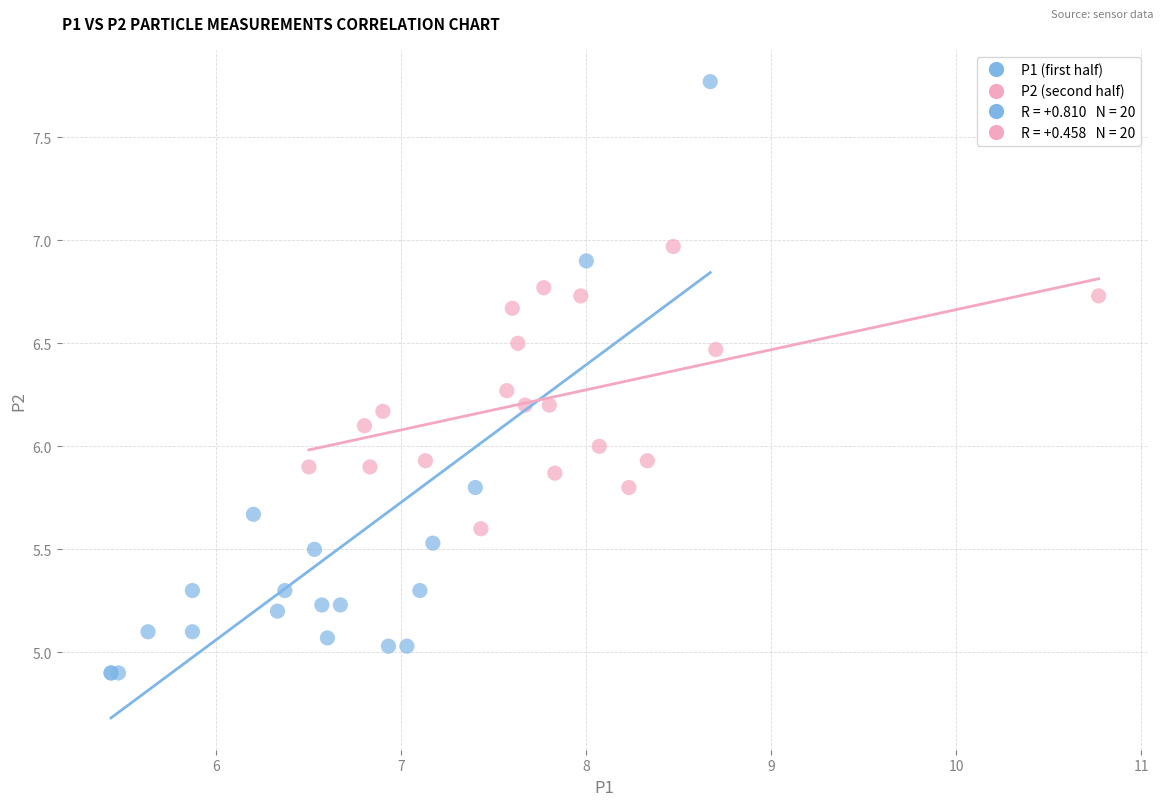

Which series has the largest Y range (max minus min)?

P1 (first half)